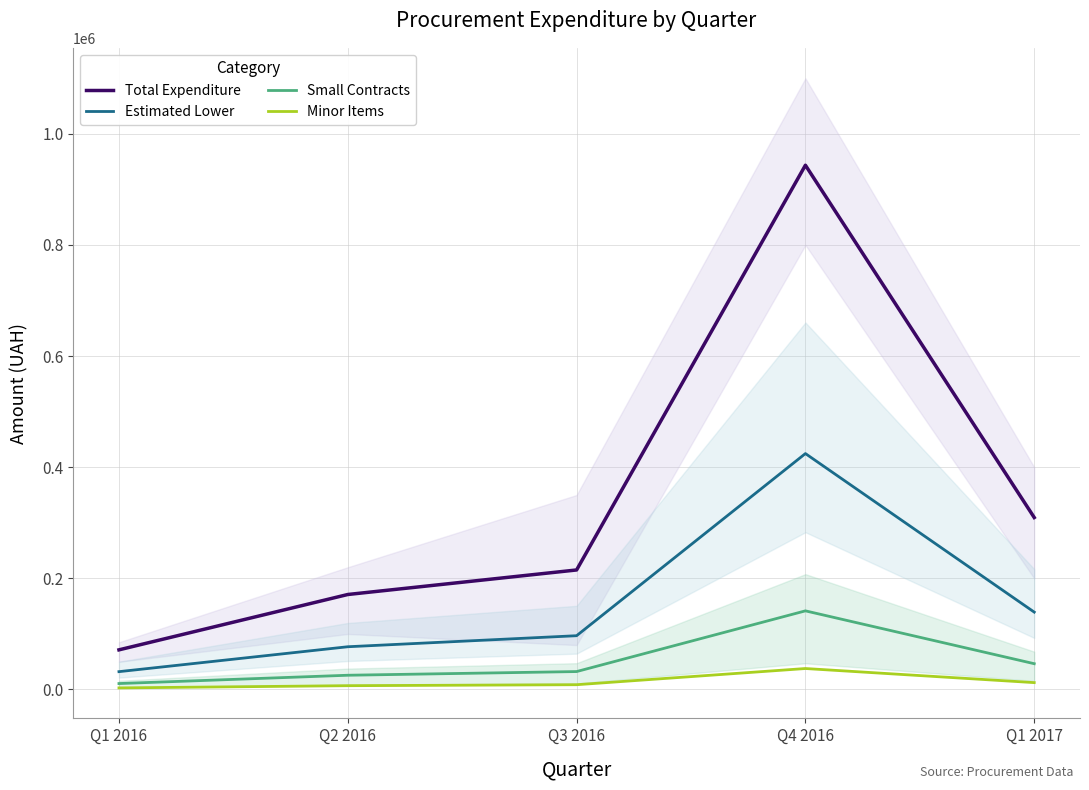

True or false: Minor Items has more than 2 interior local peaks.

False